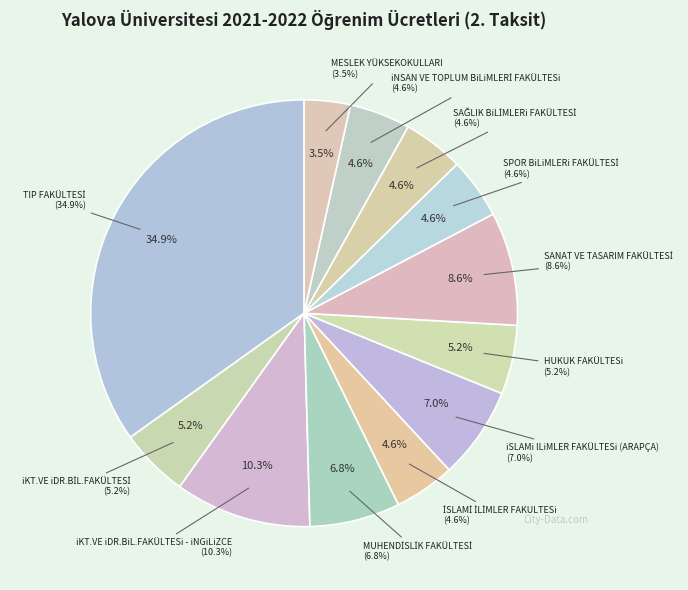

What is the largest slice in the pie chart?

TIP FAKÜLTESİ